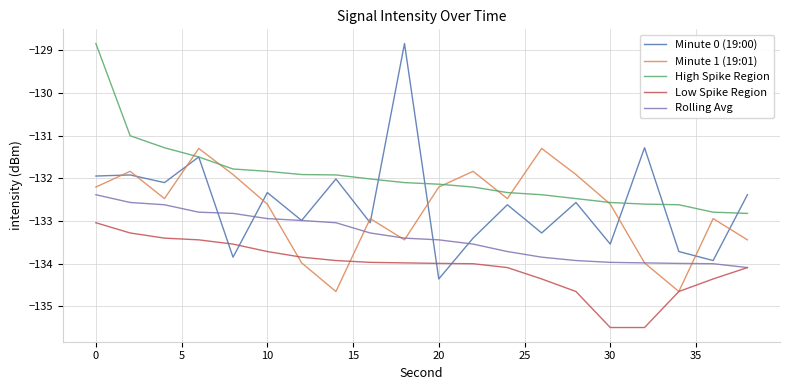

After their last crossing, which series has the higher values: Minute 1 (19:01) or Low Spike Region?

Minute 1 (19:01)